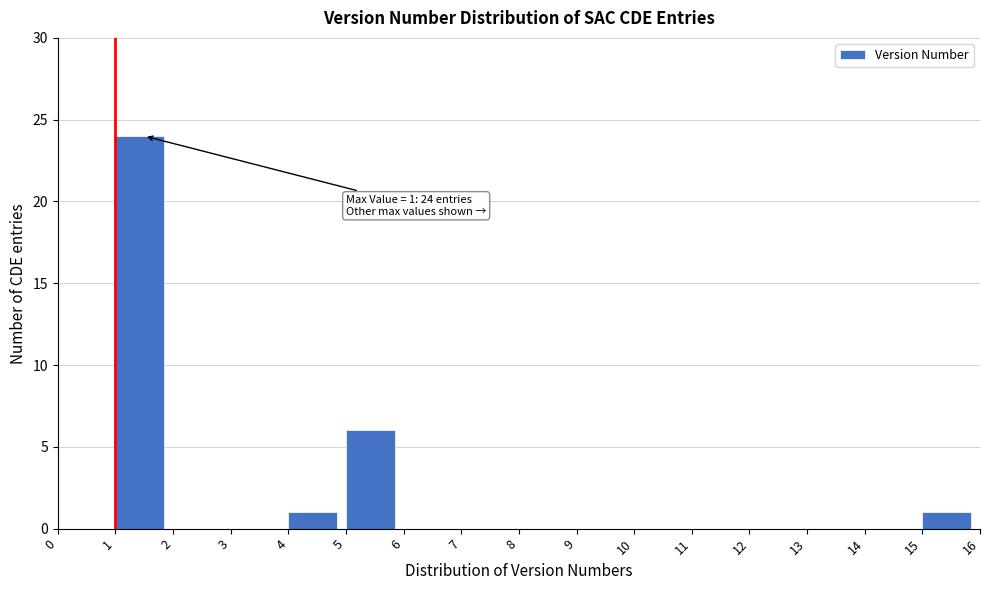

Over which range of the x-axis is the bar tallest?

1 to 2